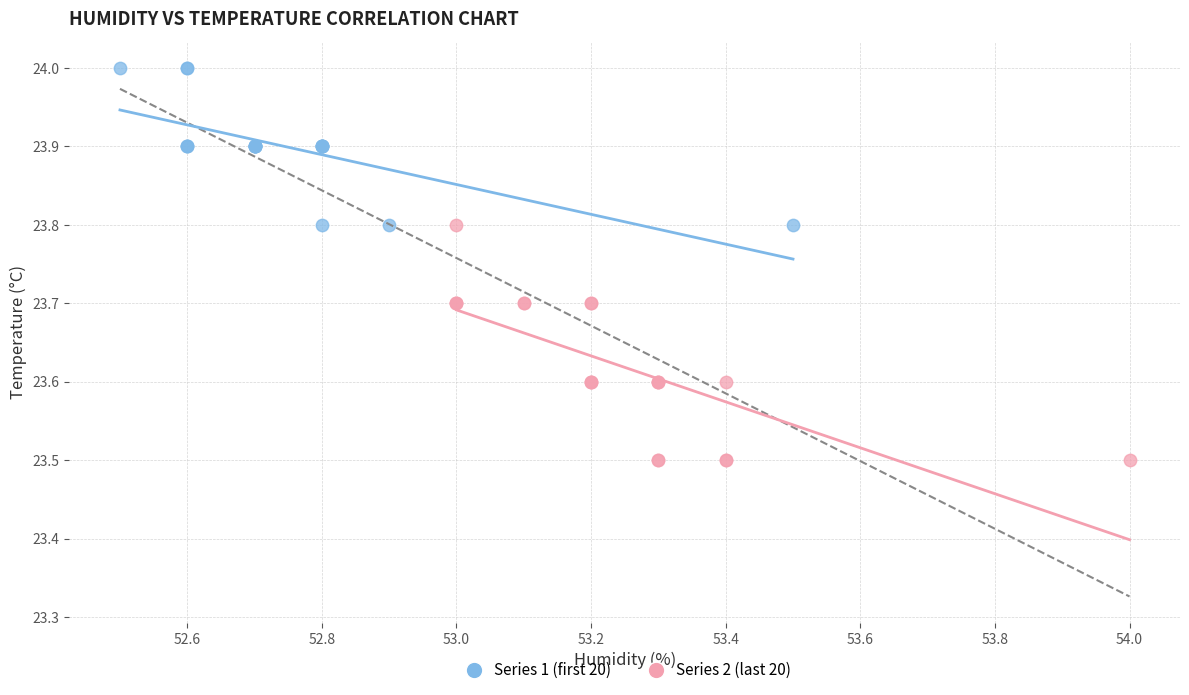

Which series reaches the maximum Y coordinate?

Series 1 (first 20)